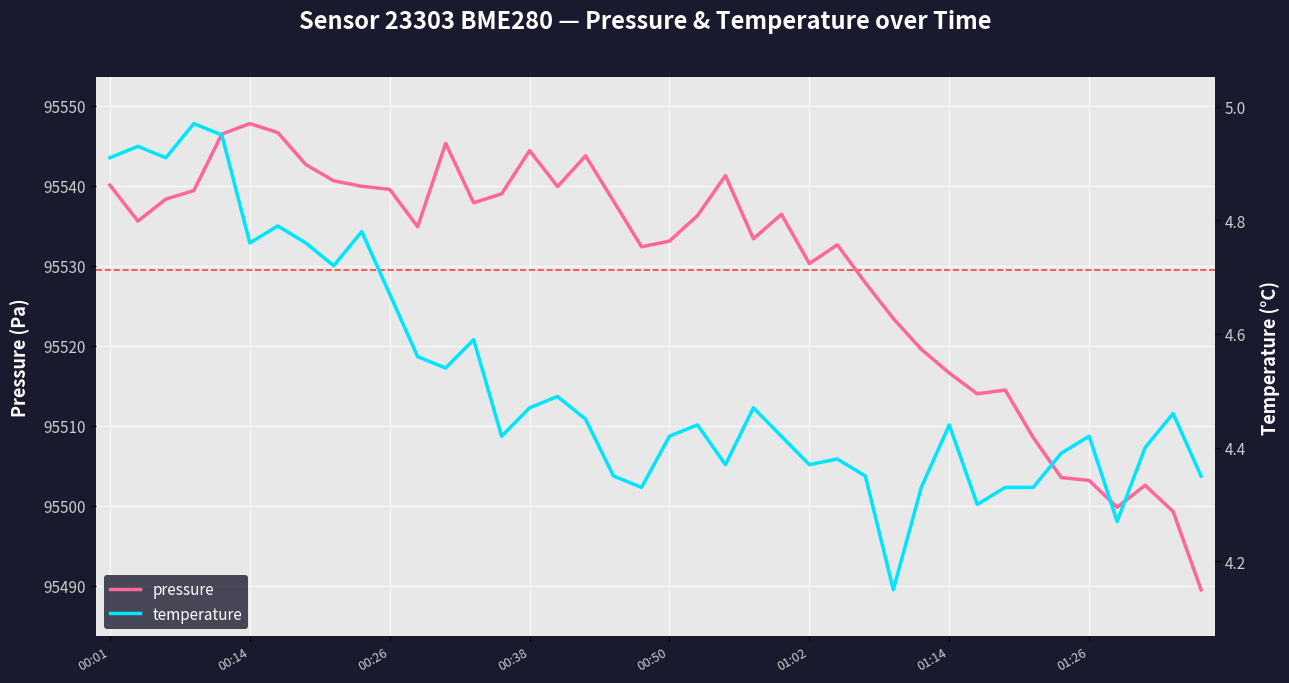

In temperature, how many points are lower than both neighbors (excluding endpoints)?

11